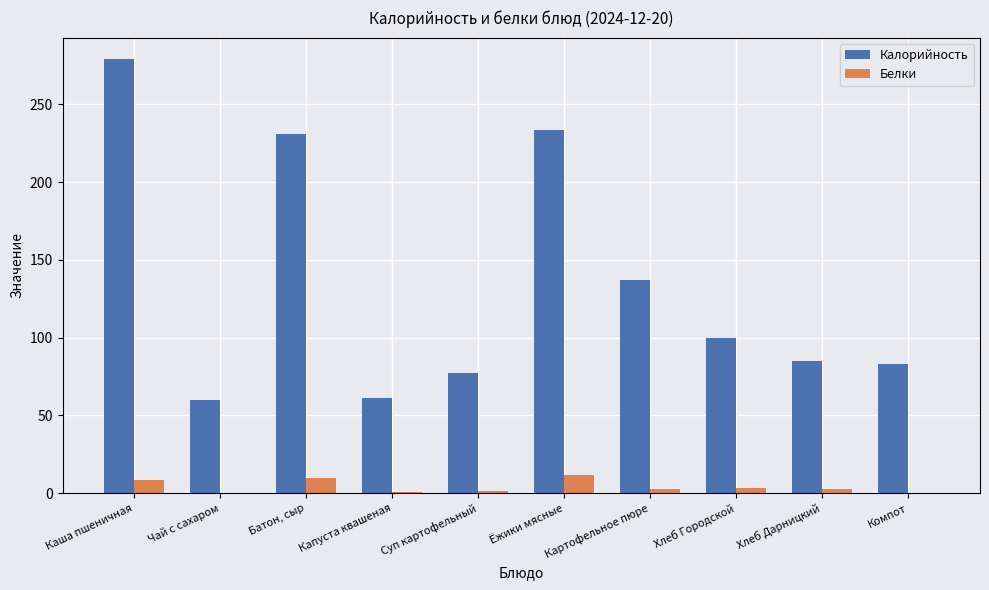

Is the value of Калорийность at Капуста квашеная greater than the value of Белки at Батон, сыр?

Yes